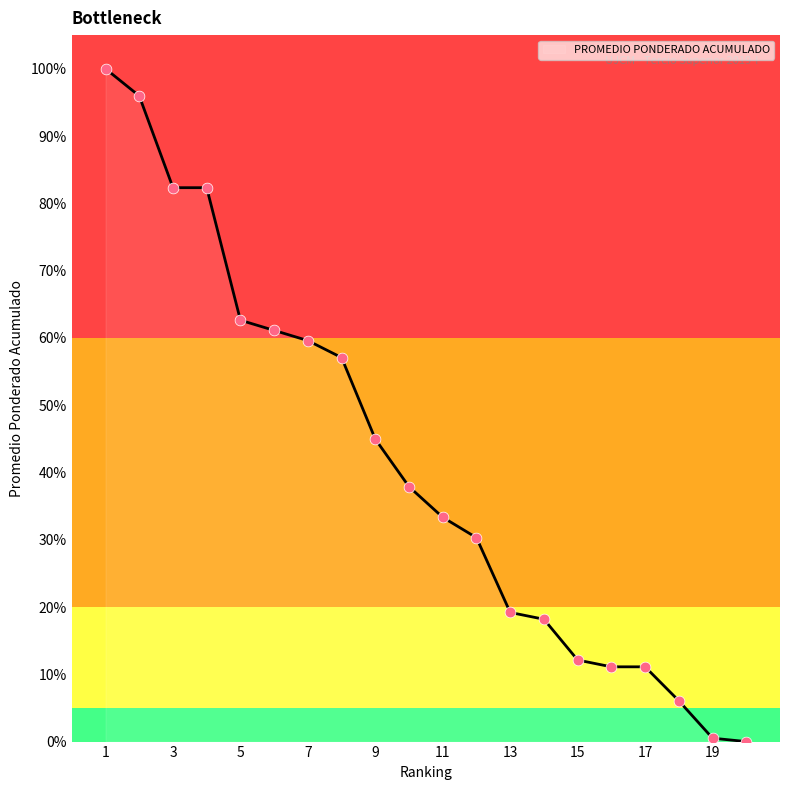

What is the difference between the maximum and minimum values?

100.0